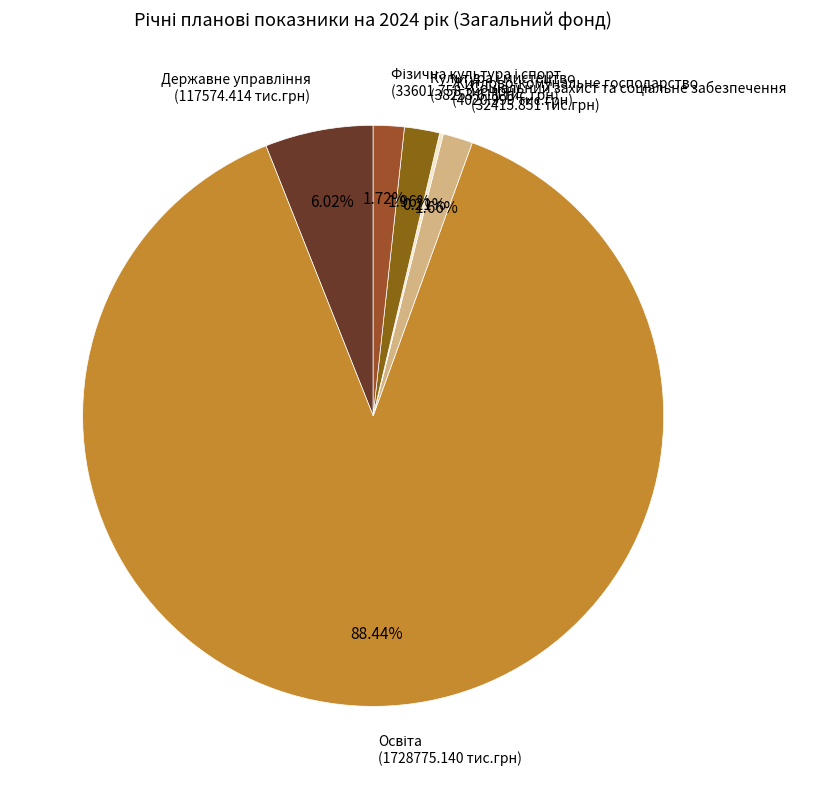

Does any single category account for the majority?

Yes